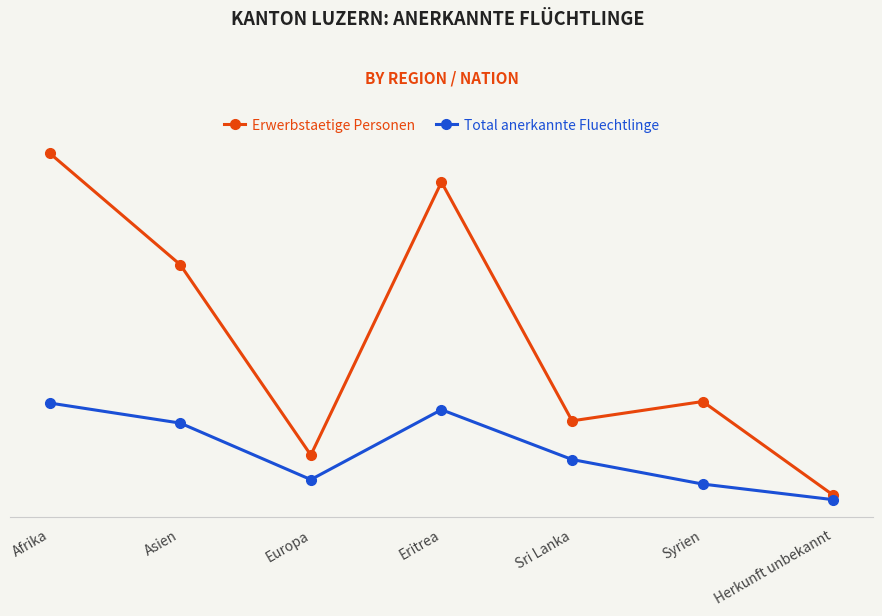

What are all the series names shown in the legend?

Erwerbstaetige Personen, Total anerkannte Fluechtlinge